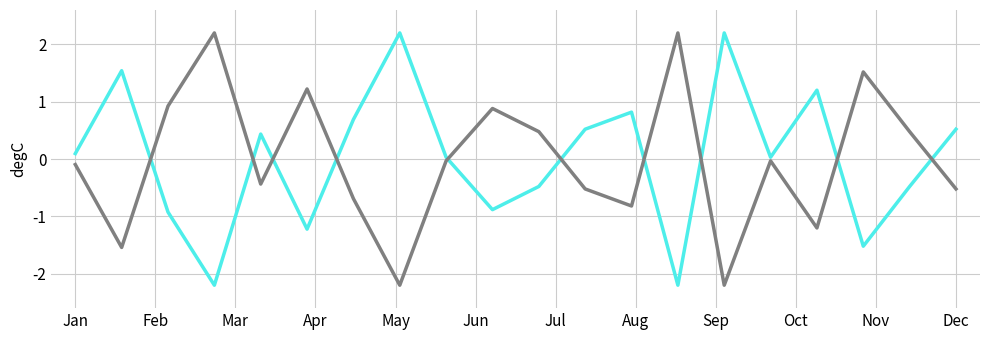

What is the minimum value shown in the chart?

-2.2